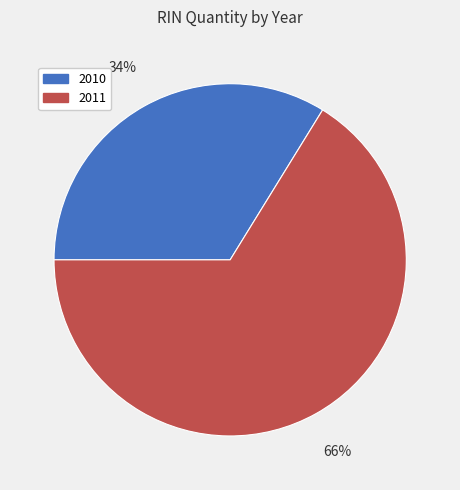

Does any single category account for the majority?

Yes